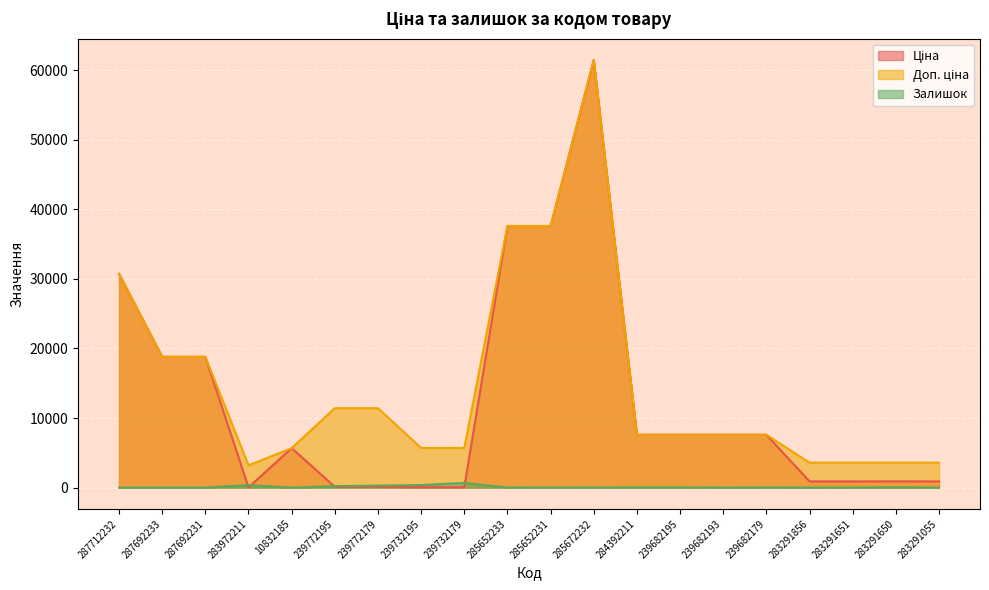

In Ціна, how many points are higher than both neighbors (excluding endpoints)?

2